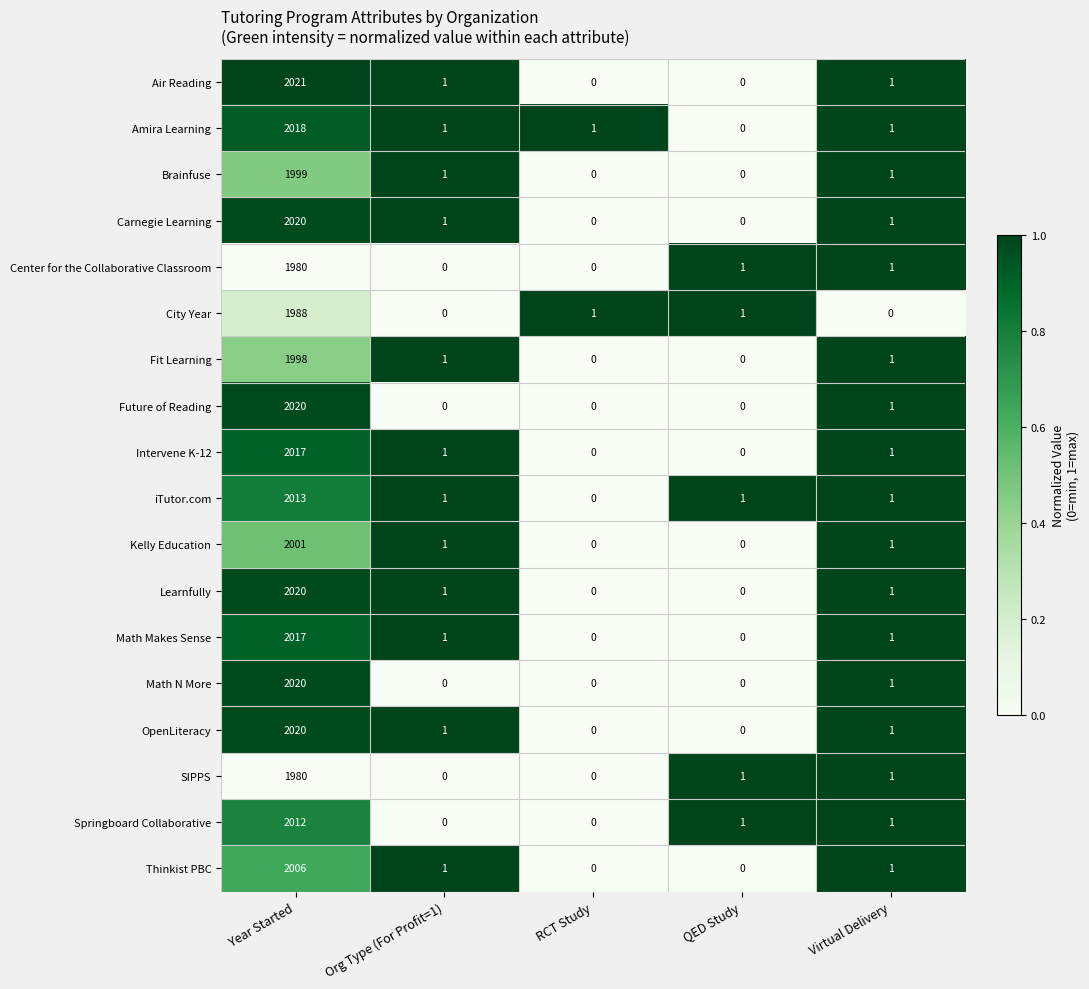

What value does the Thinkist PBC series have at Year Started?

2006